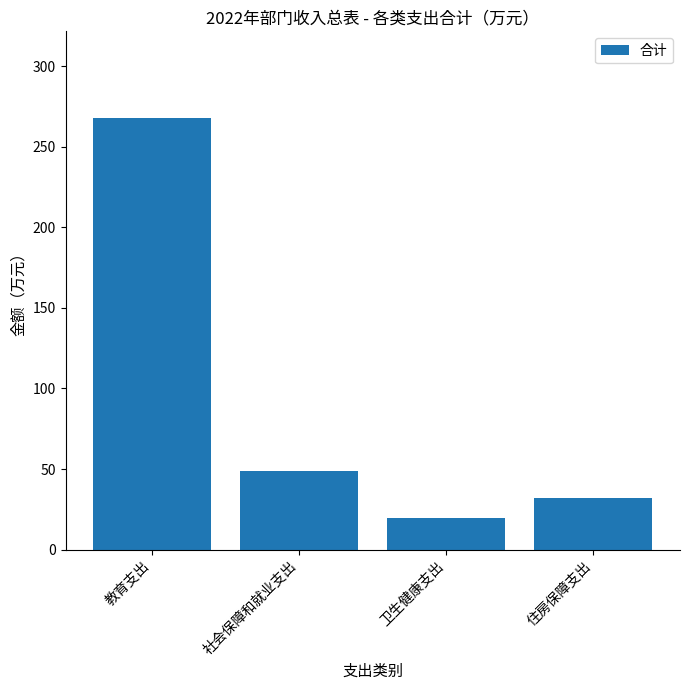

Read the value at 卫生健康支出.

19.3